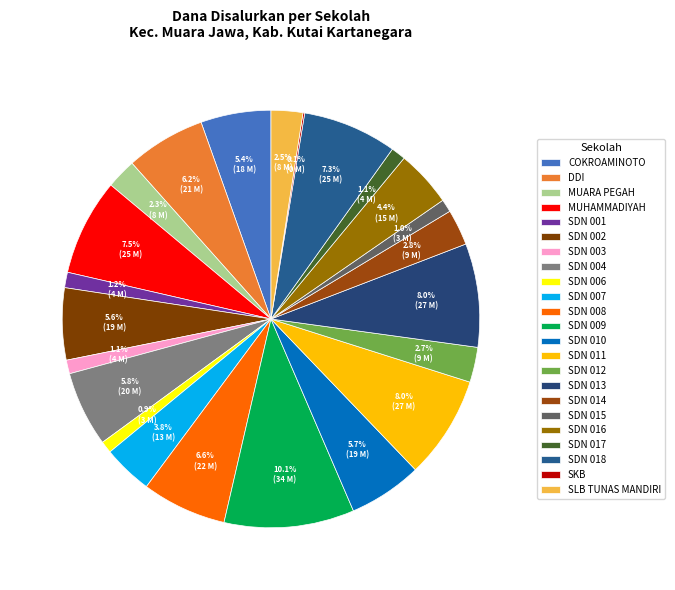

Which slice is the largest?

SDN 009